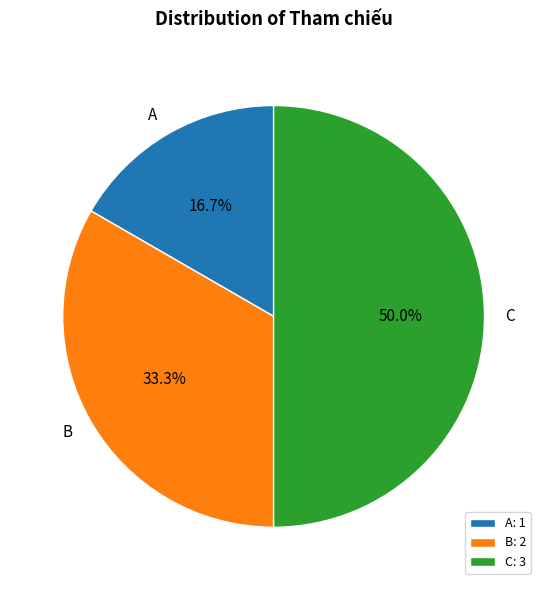

To the nearest percent, what is the difference between the largest and smallest slice percentages?

33%